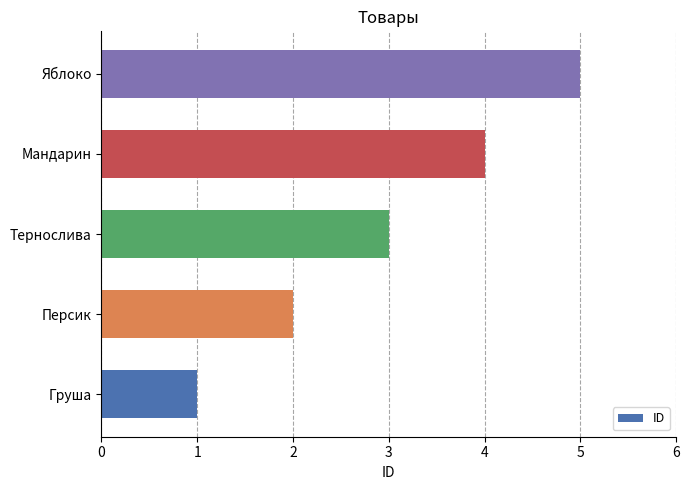

At which category does the chart reach its peak across all series?

Яблоко